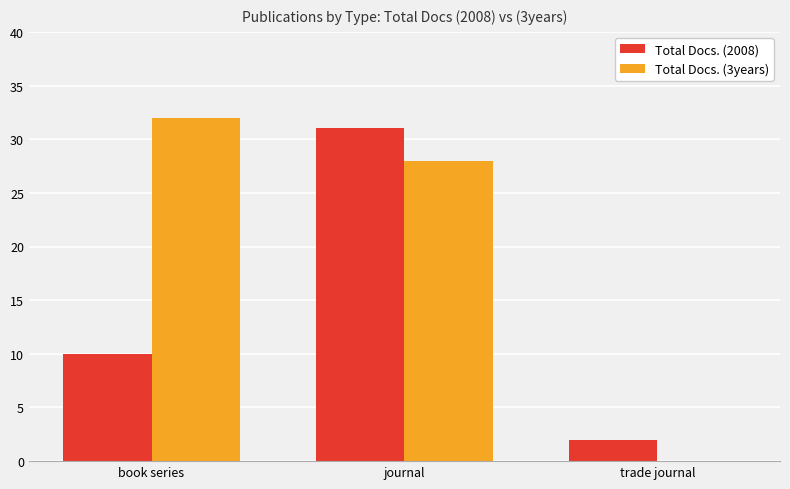

What is the maximum value for Total Docs. (2008)?

31